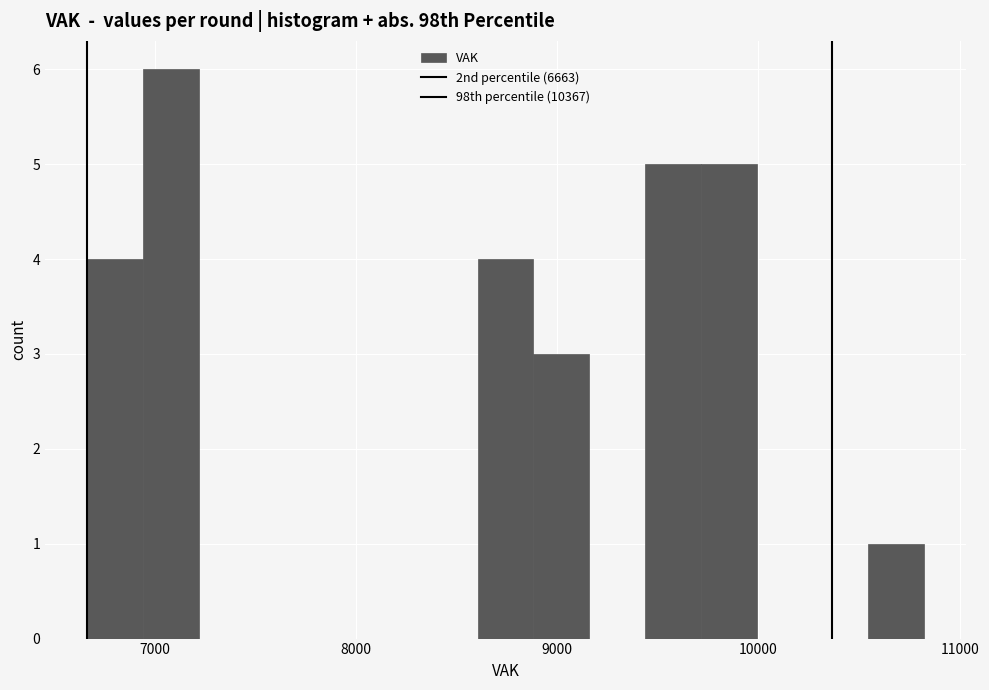

Read against the x-axis, roughly where is the centre of the tallest bar?

7100